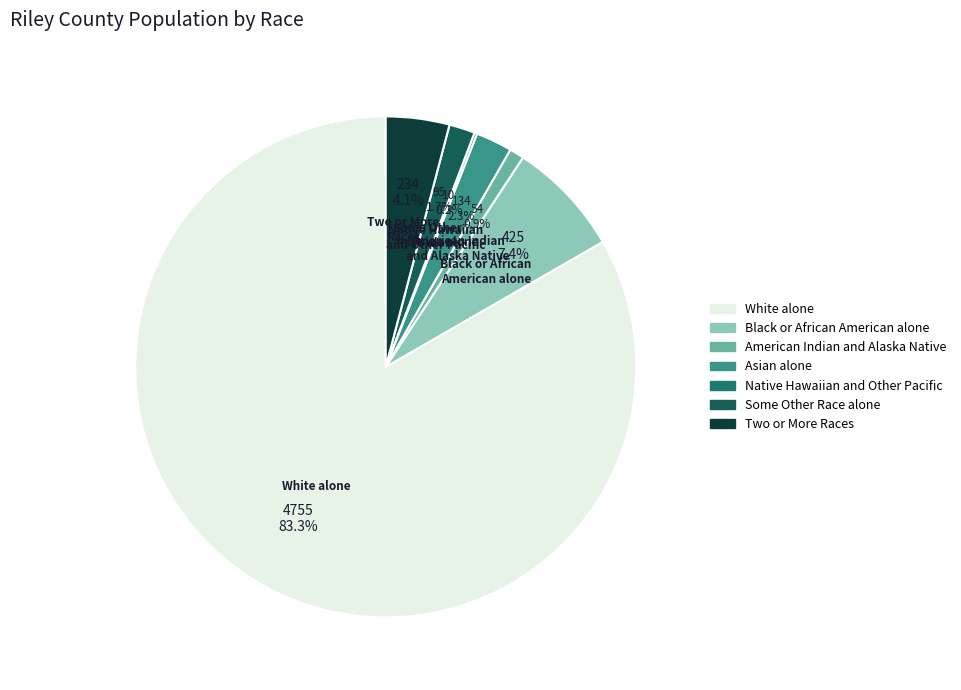

Is the sum of Two or More Races and Asian alone greater than half?

No